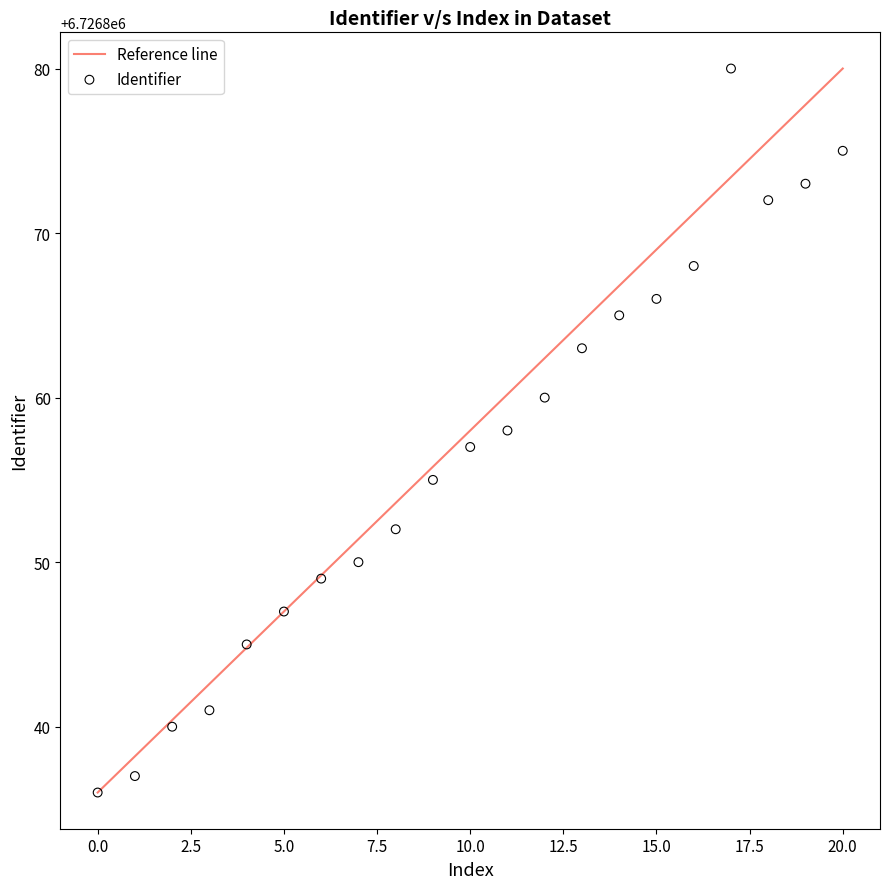

What is the range of Y values (max minus min)?

44